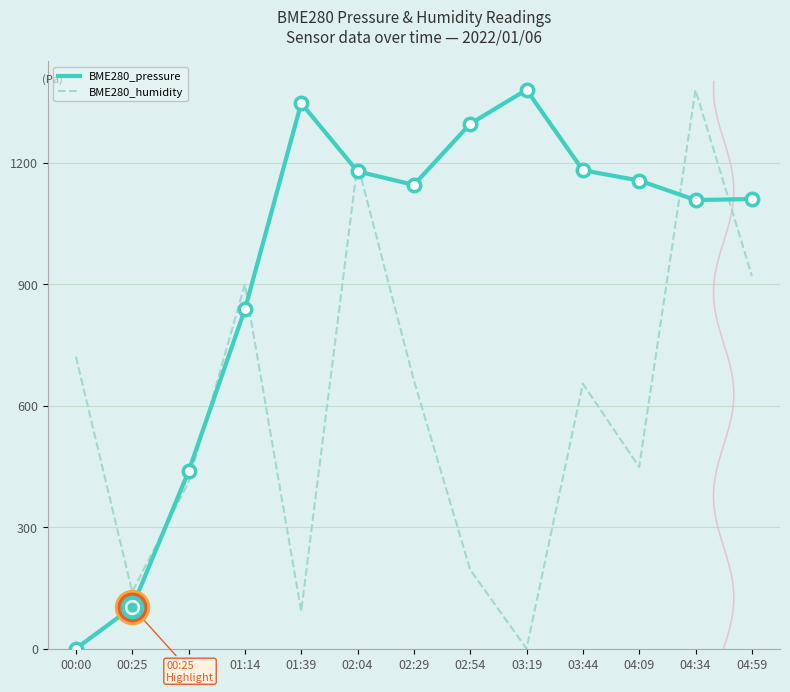

Which series contains the highest Y value?

BME280_pressure